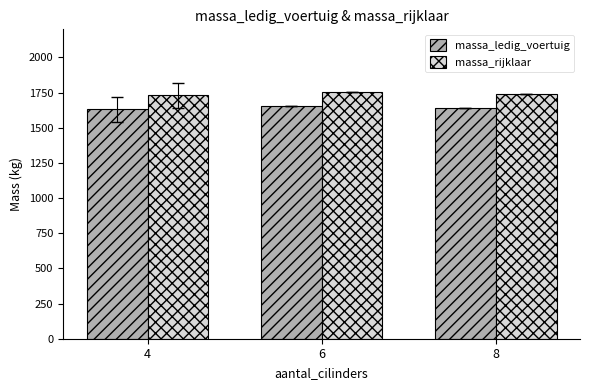

The massa_rijklaar series shows 635.6 at 8. True or false?

False